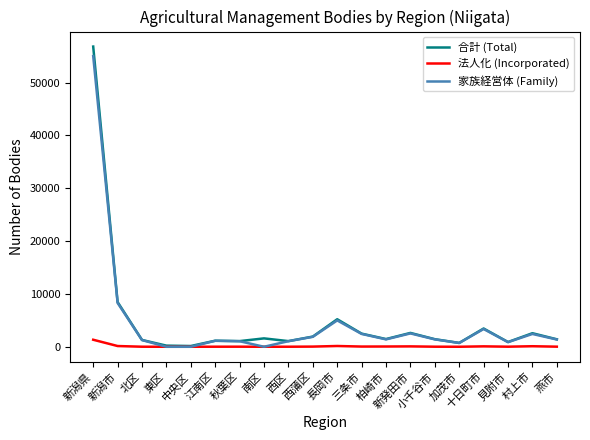

What is the difference between the maximum and minimum values in the 合計 (Total) series?

56681